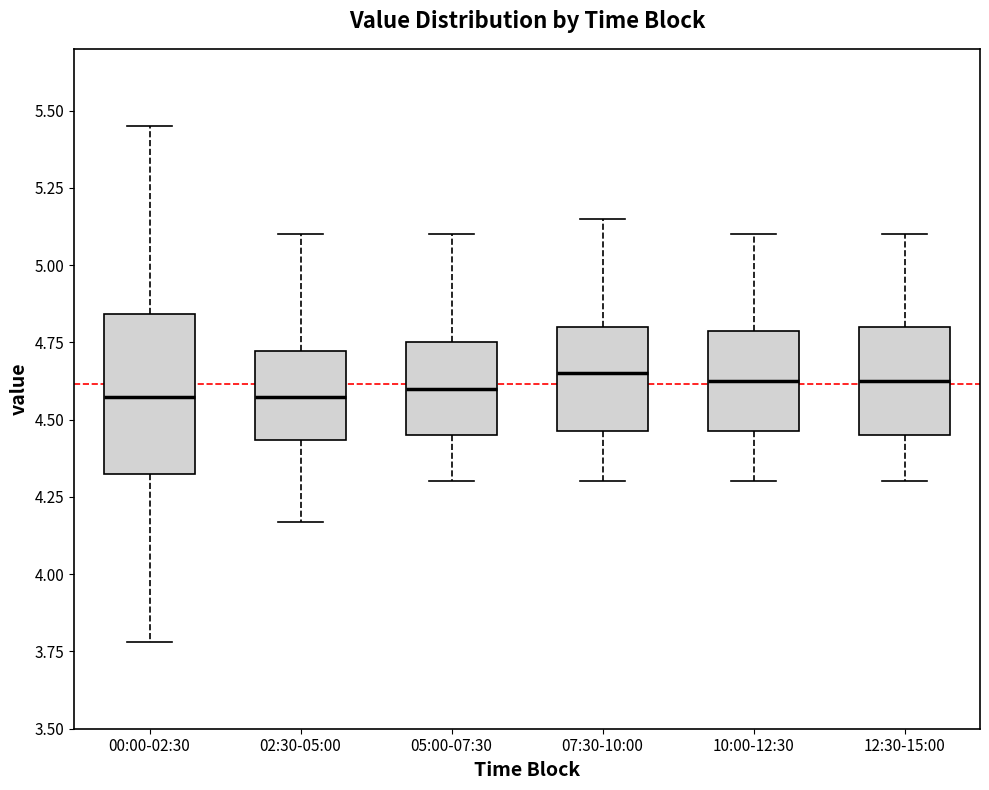

Reading left to right, read every box against the y-axis: the position of its median line, the range the box covers, and the ends of its whiskers. The values are not printed on the chart, so give them approximately, as read against the axis.

00:00-02:30: median 4.60, box 4.35 to 4.85, whiskers 3.80 to 5.45
02:30-05:00: median 4.60, box 4.45 to 4.70, whiskers 4.15 to 5.10
05:00-07:30: median 4.60, box 4.45 to 4.75, whiskers 4.30 to 5.10
07:30-10:00: median 4.65, box 4.45 to 4.80, whiskers 4.30 to 5.15
10:00-12:30: median 4.65, box 4.45 to 4.80, whiskers 4.30 to 5.10
12:30-15:00: median 4.65, box 4.45 to 4.80, whiskers 4.30 to 5.10